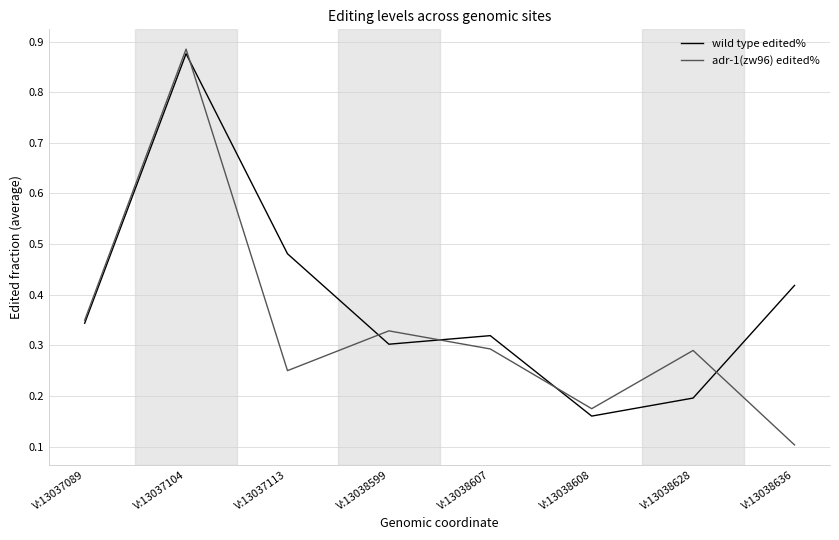

What is the minimum value shown in the chart?

0.1